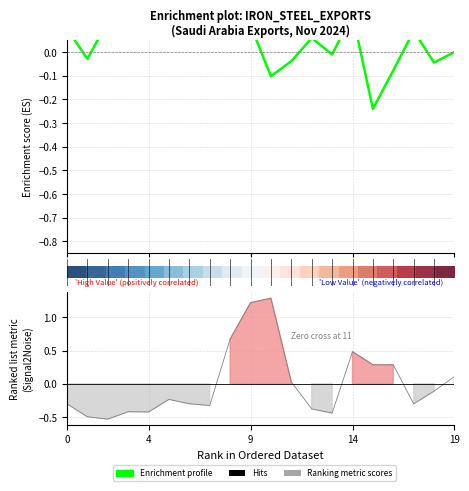

What is the difference between the Enrichment profile values at 9 and 19?

0.1